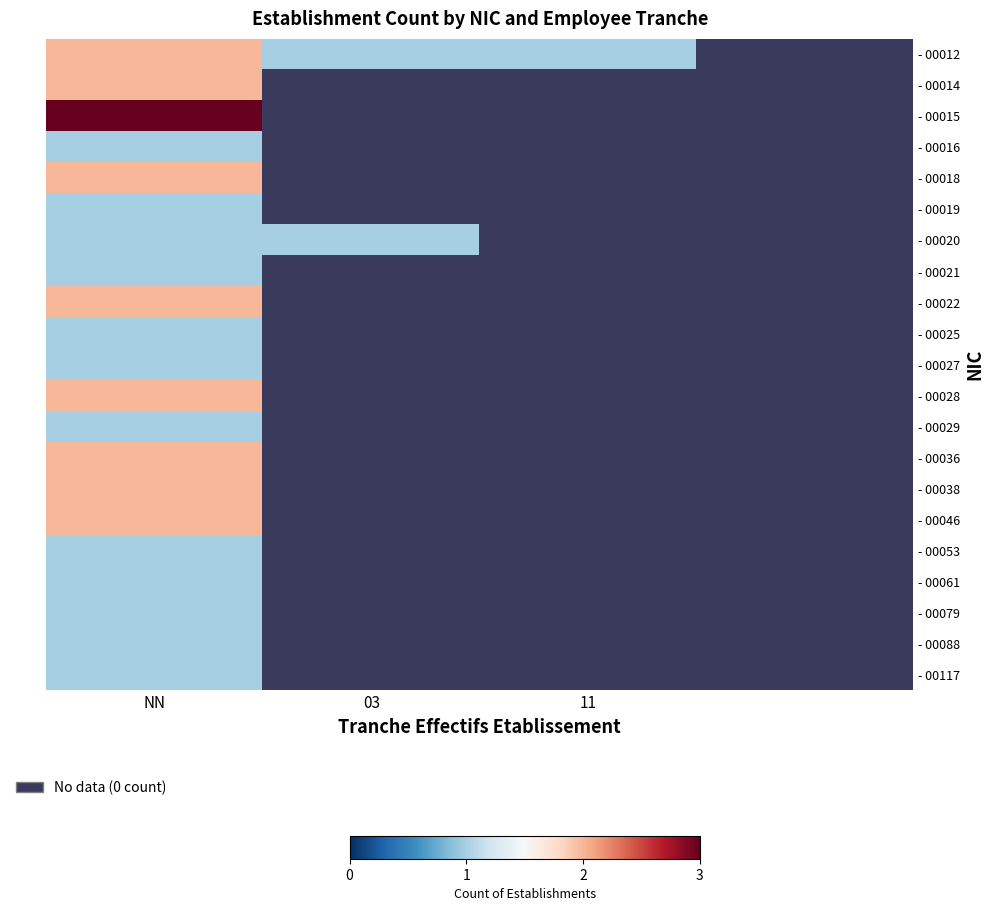

Which label corresponds to the smallest value in the chart?

03